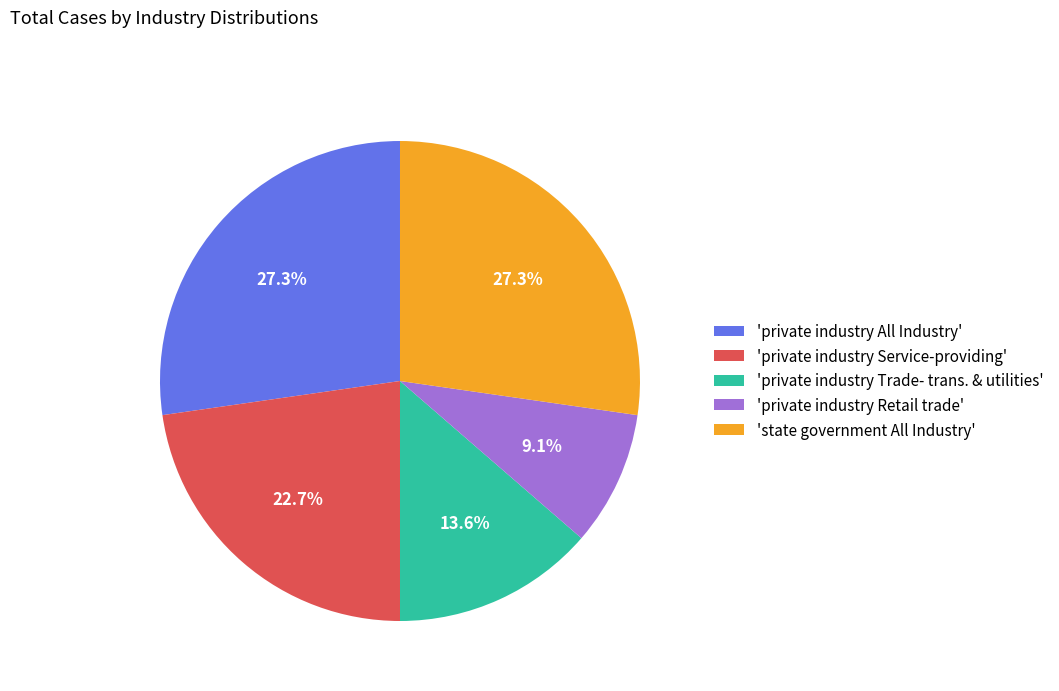

Count the number of slices in the pie.

5